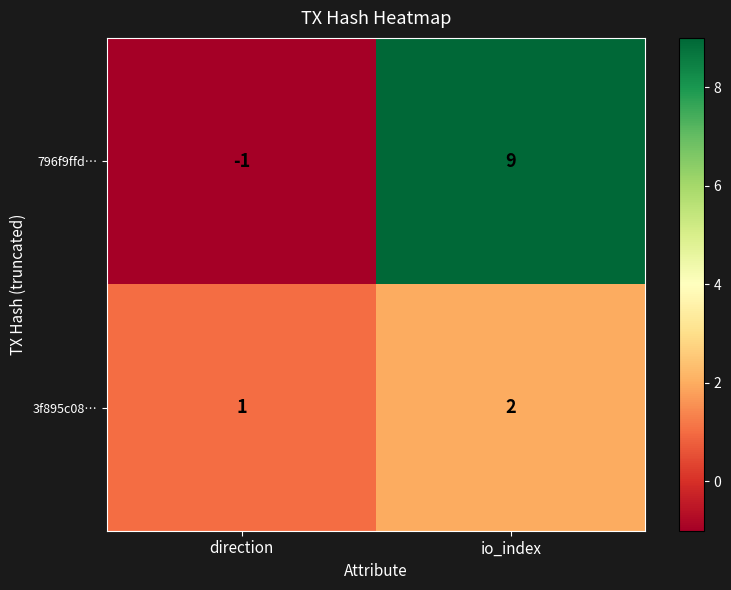

Rank the series by their average value, from lowest to highest.

3f895c08…, 796f9ffd…